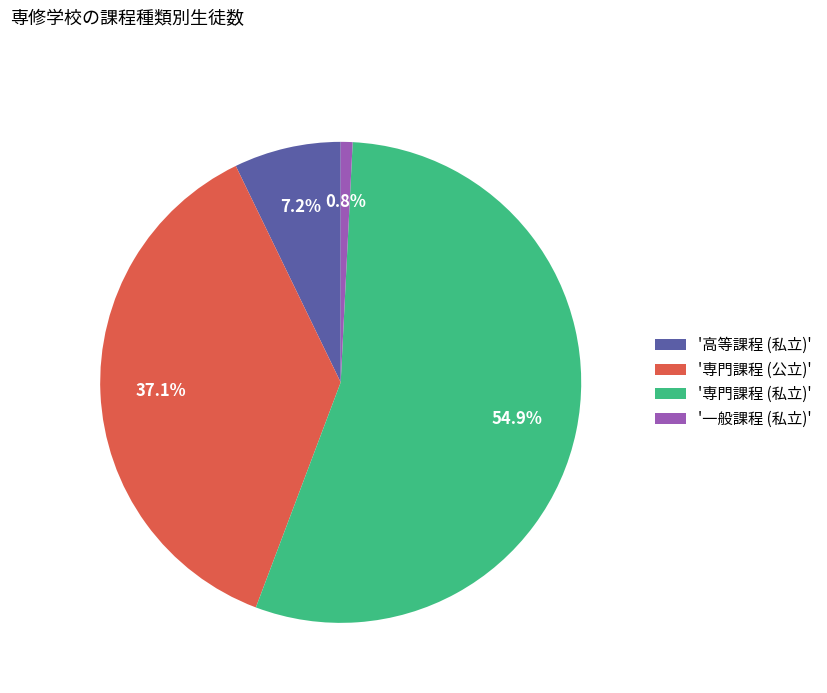

How much of the chart is everything except '専門課程 (公立)'?

62.9%